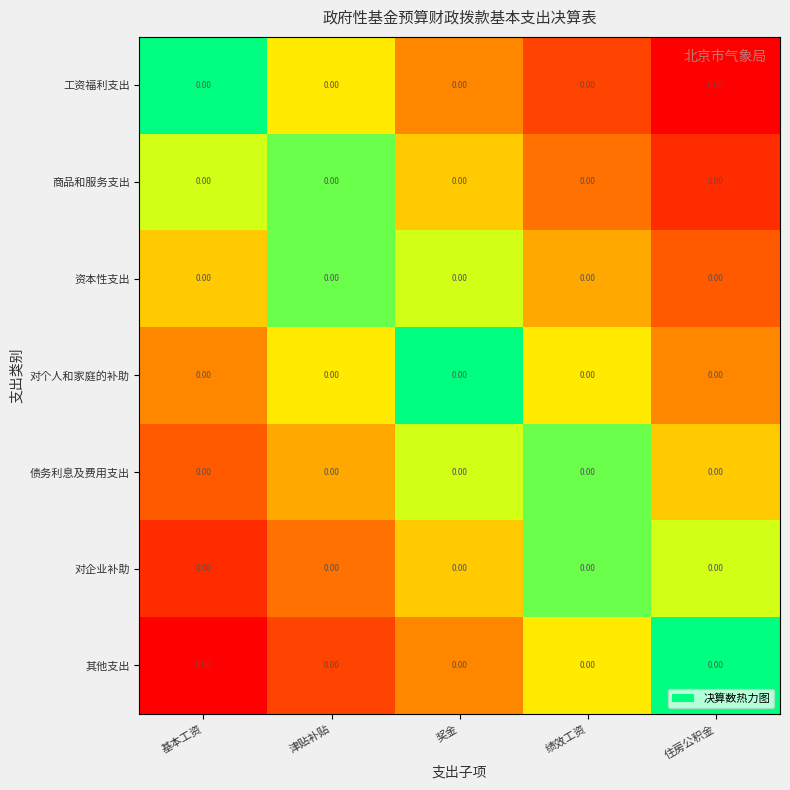

Count the 资本性支出 values in the range 0 to 1.

5